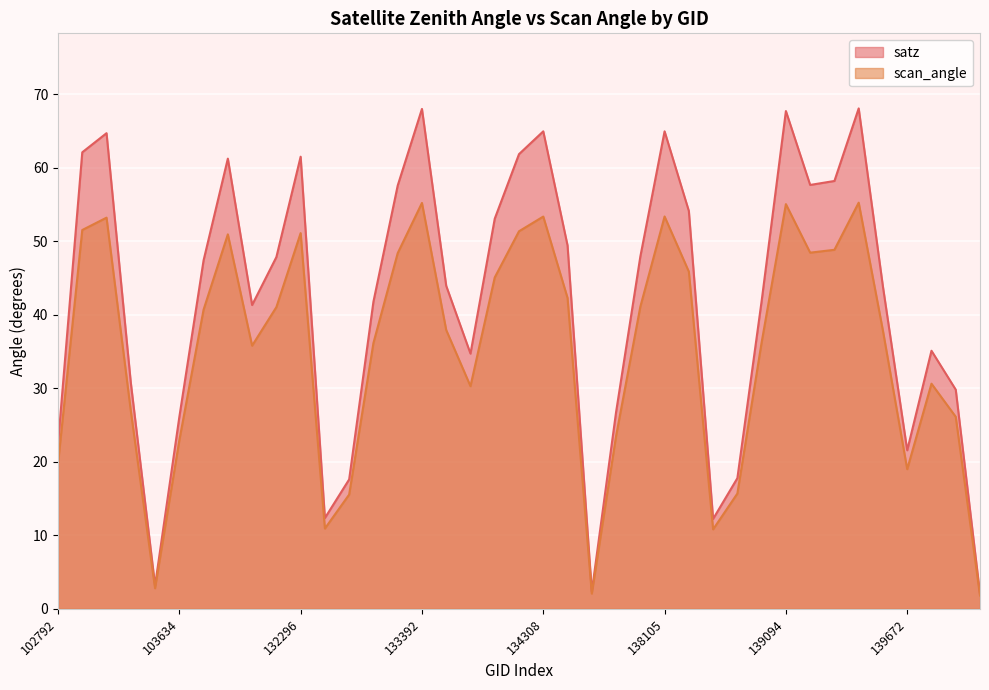

Which series has the widest spread of values?

satz